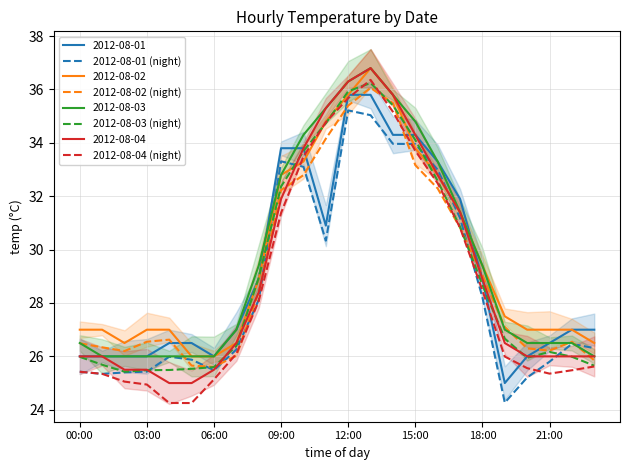

At how many categories does at least one series exceed 35?

3